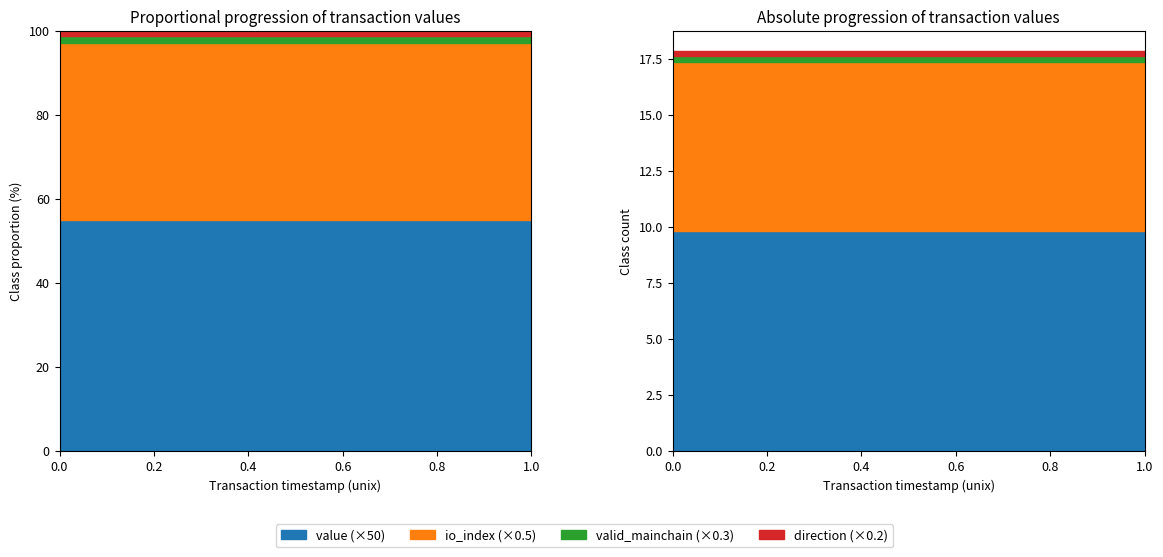

What are all the series names shown in the legend?

value, io_index, valid_mainchain, direction